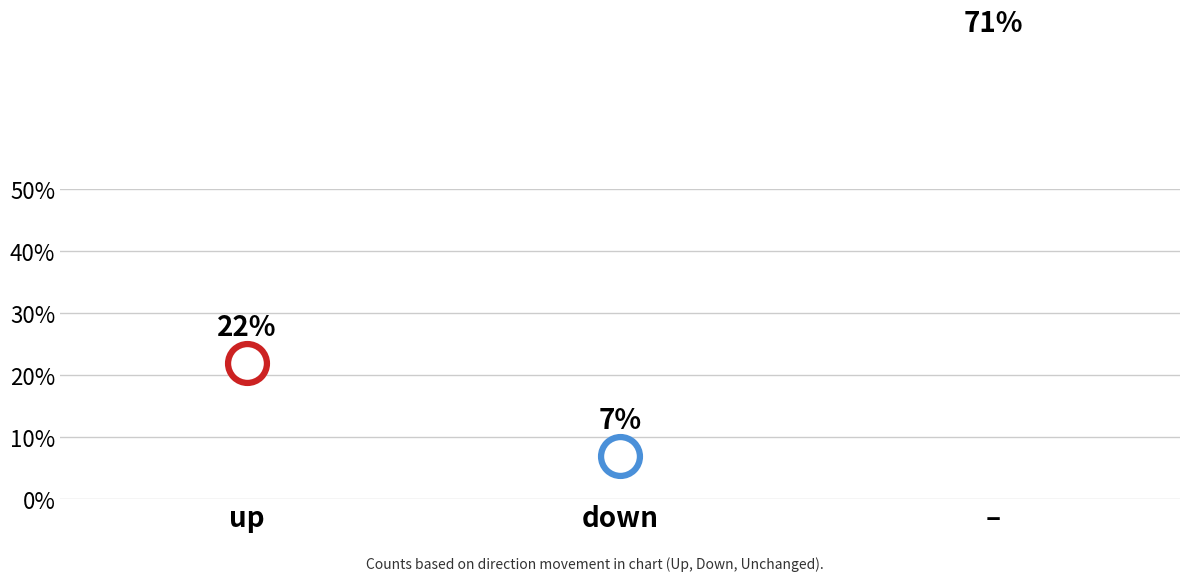

At which label does the data first exceed 22?

-